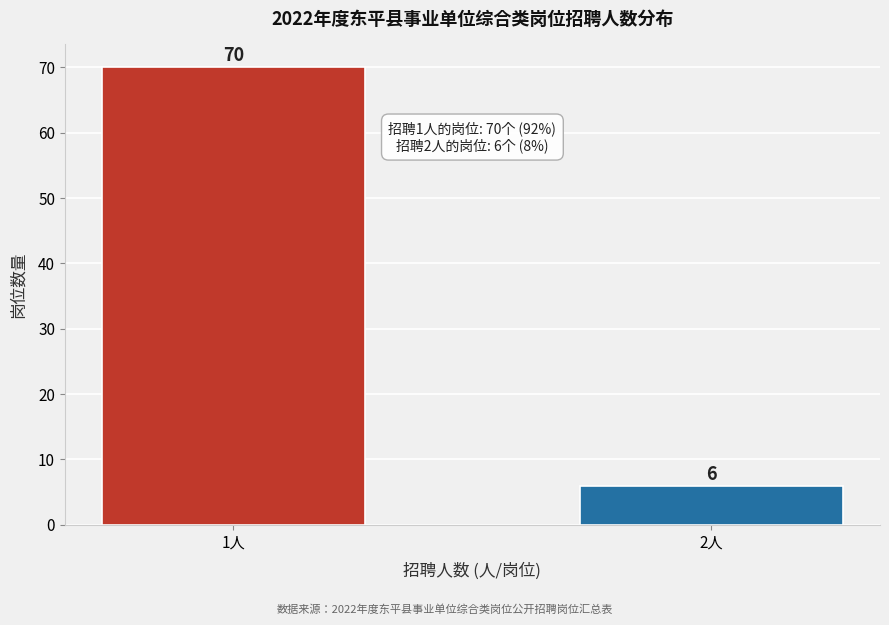

Reading left to right, extract all data points from this chart.

70	6